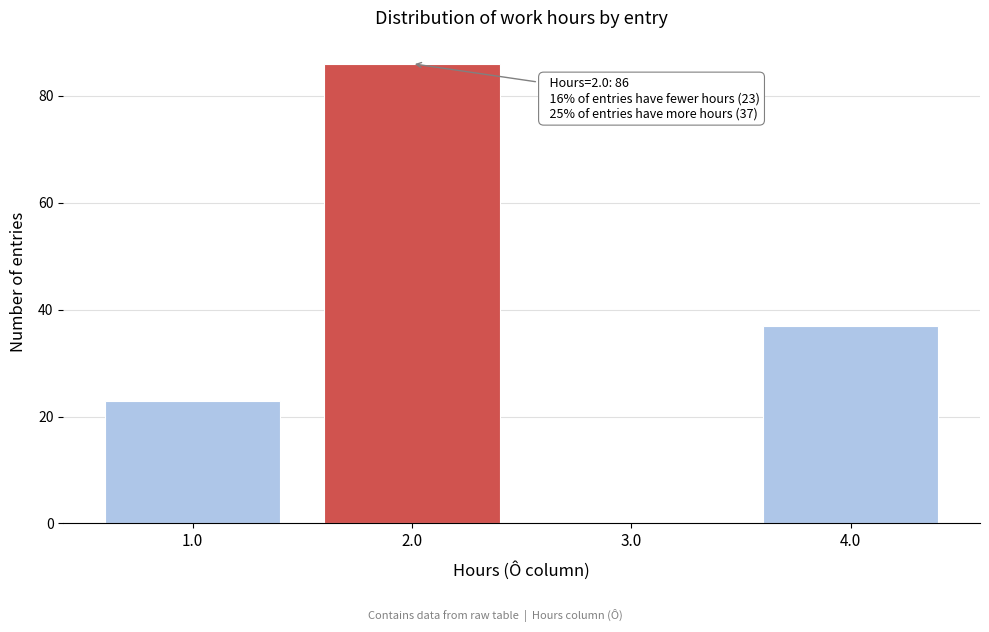

Over which range of the x-axis is the bar tallest?

1.5 to 2.5